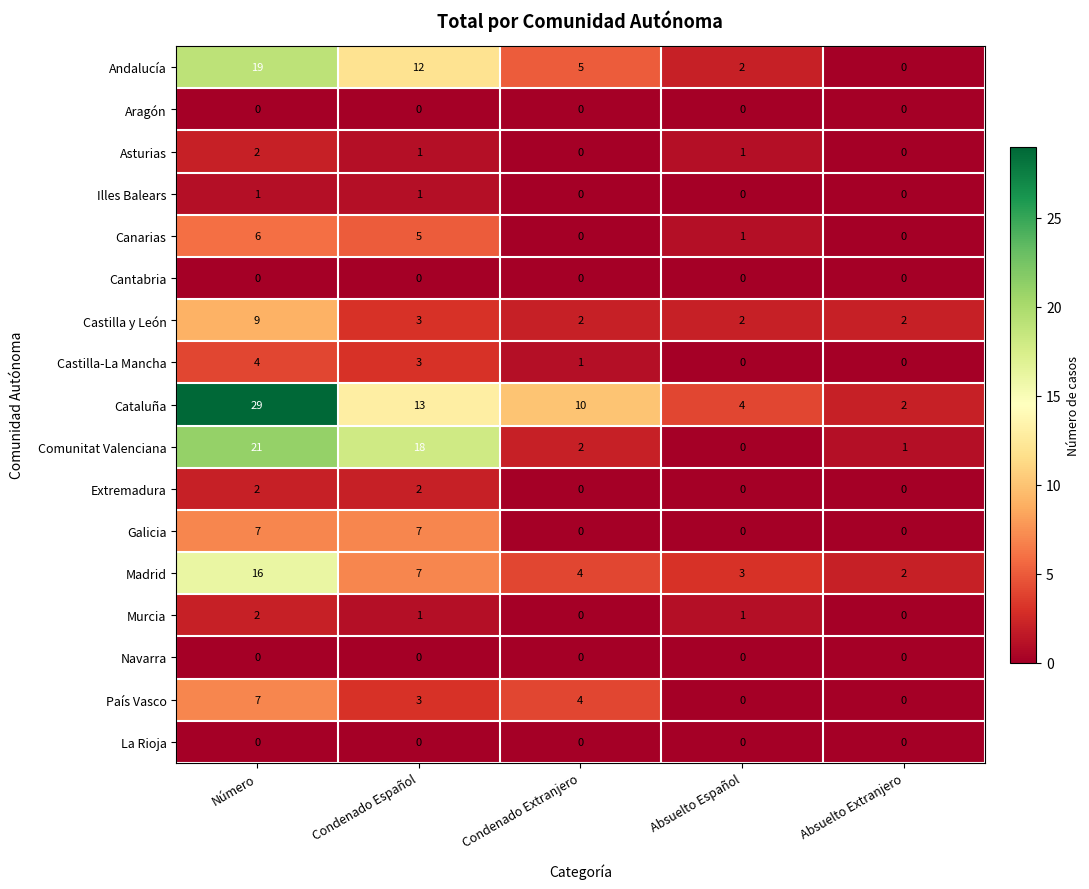

Which series has the widest spread of values?

Cataluña